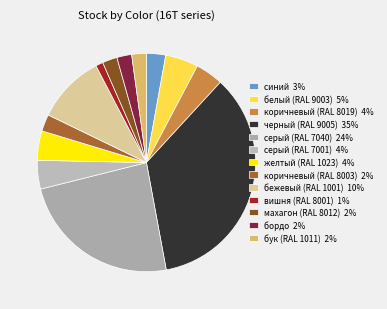

What is the smallest slice in the pie chart?

вишня (RAL 8001)